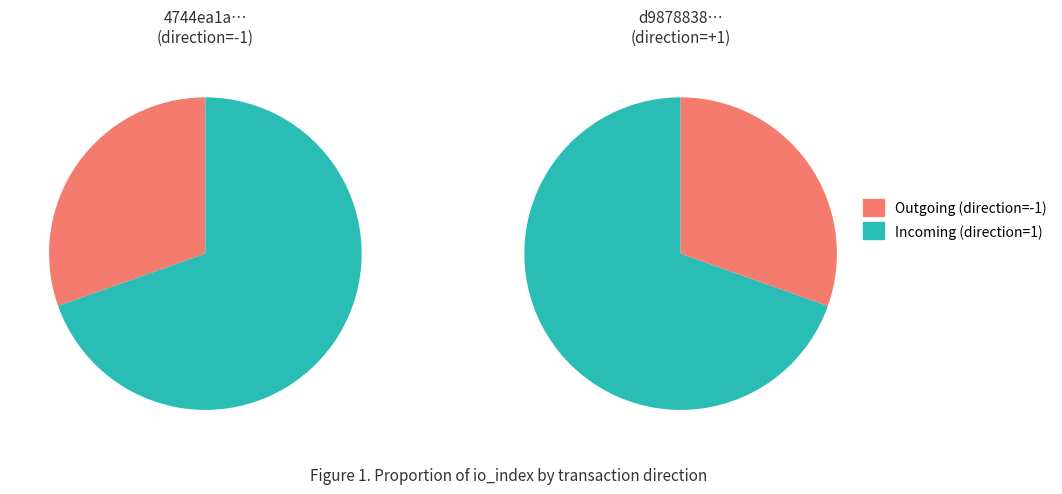

Does 1 represent more than half of the total?

Yes